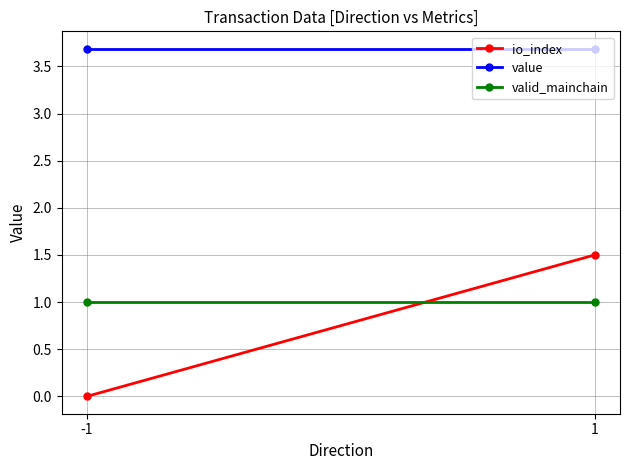

What are all the series names shown in the legend?

io_index, value, valid_mainchain